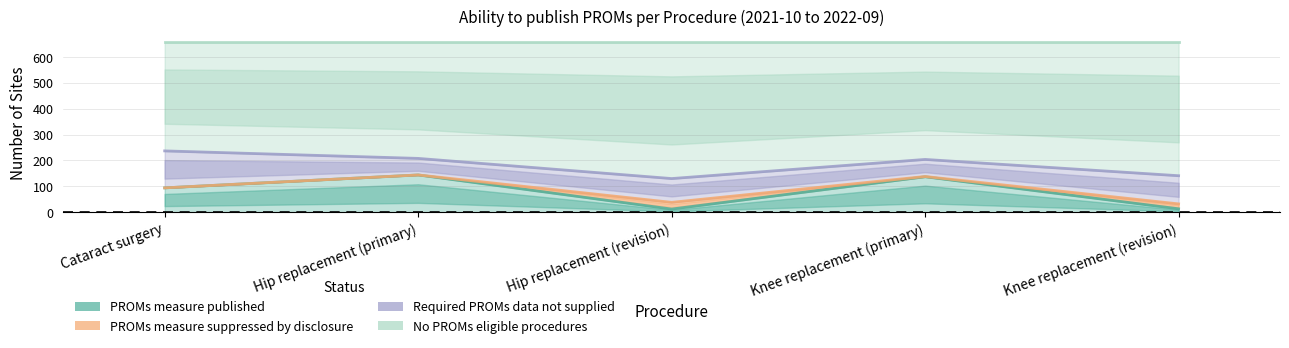

What is the difference between the highest and lowest values at Hip replacement (revision)?

118